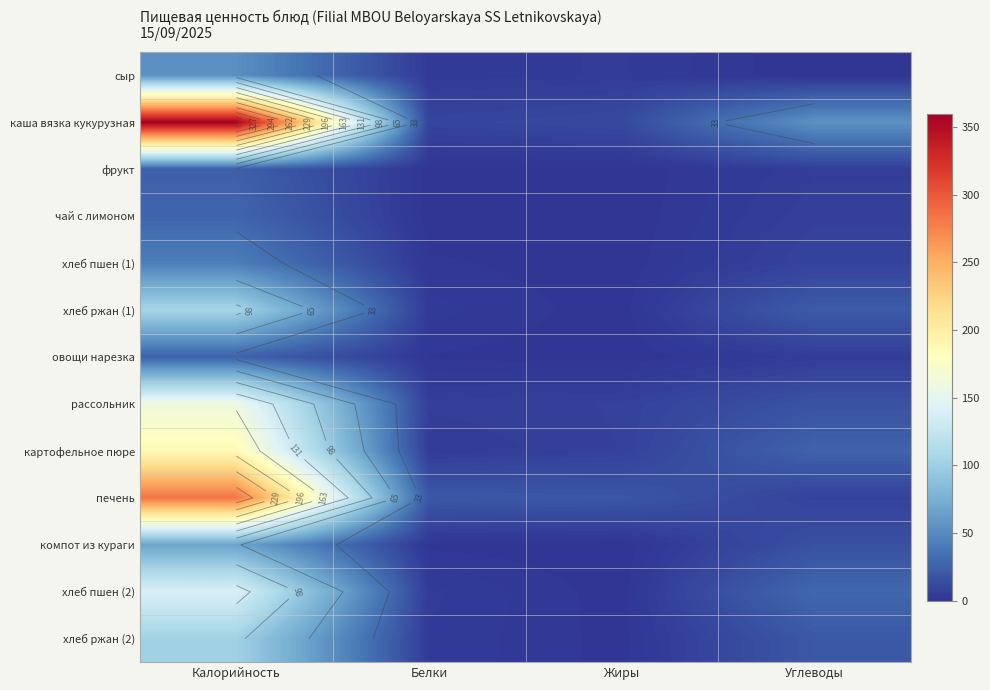

Where does the хлеб ржан (2) series first go above 20?

Калорийность